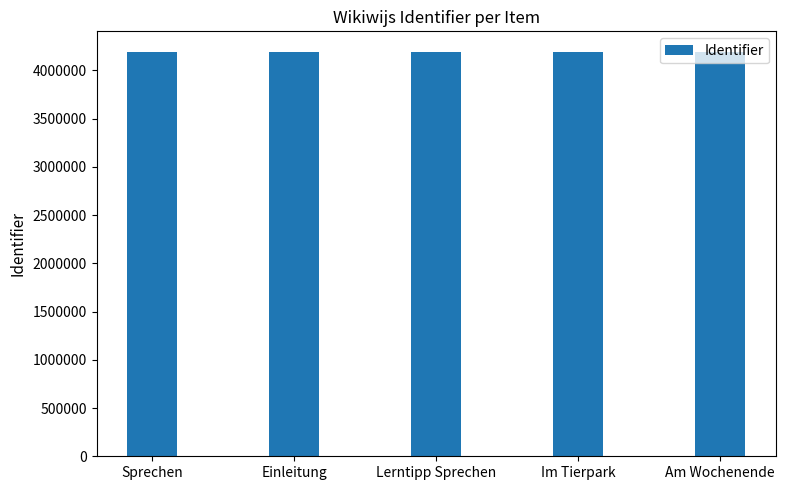

How many series are shown in this chart?

1